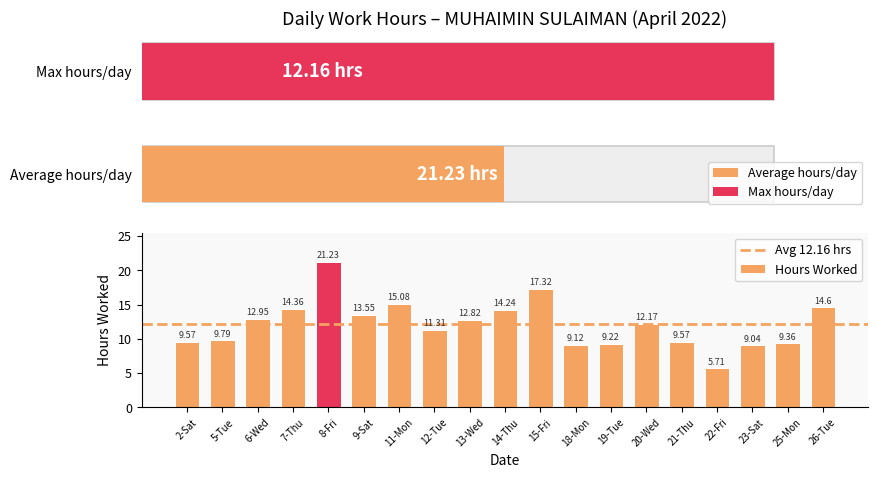

Reading left to right, transcribe all the data shown in this chart.

2-Sat=9.6	5-Tue=9.8	6-Wed=12.9	7-Thu=14.4	8-Fri=21.2	9-Sat=13.6	11-Mon=15.1	12-Tue=11.3	13-Wed=12.8	14-Thu=14.2	15-Fri=17.3	18-Mon=9.1	19-Tue=9.2	20-Wed=12.2	21-Thu=9.6	22-Fri=5.7	23-Sat=9.0	25-Mon=9.4	26-Tue=14.6